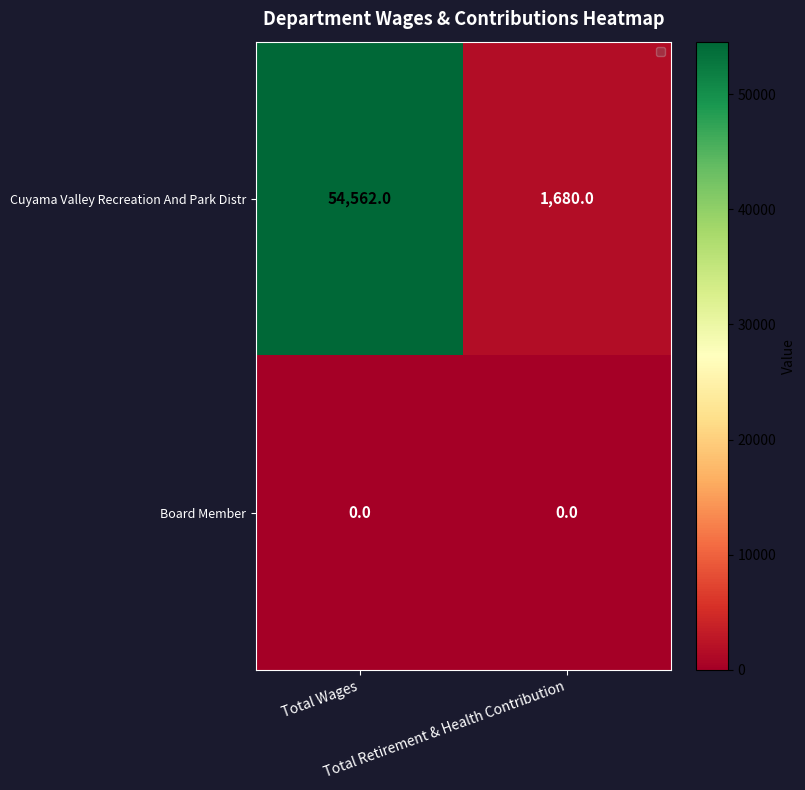

Which series has the largest total across all categories?

Cuyama Valley Recreation And Park Distr